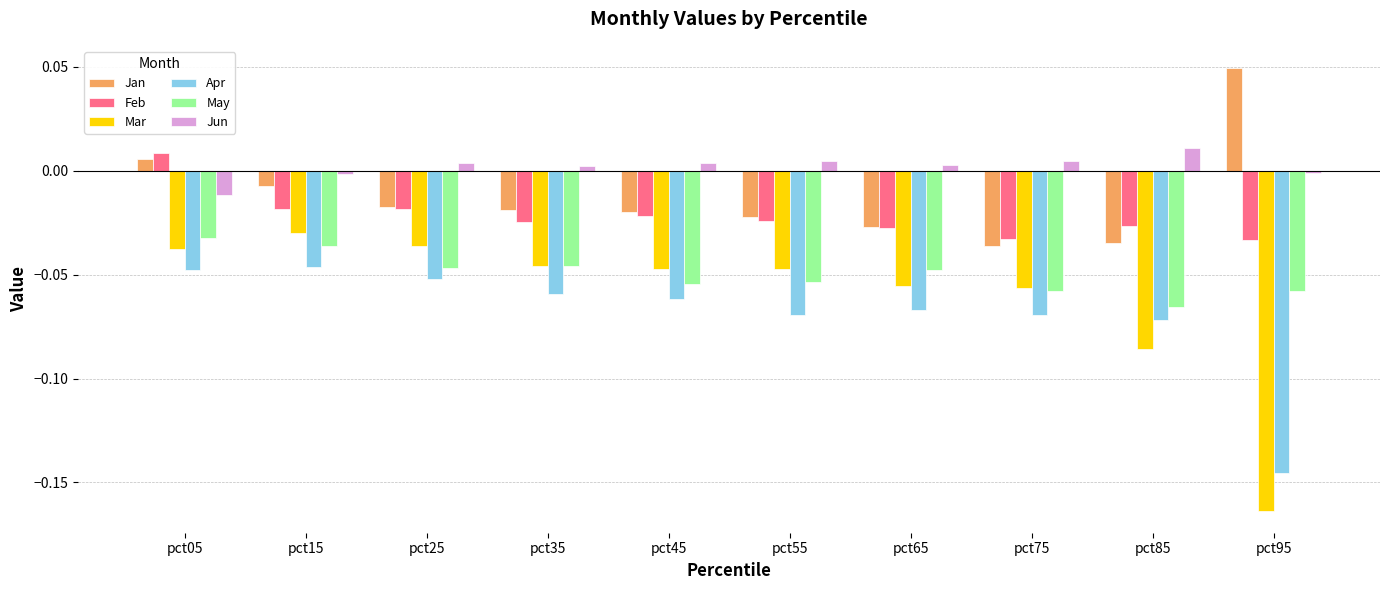

What are all the series names shown in the legend?

Jan, Feb, Mar, Apr, May, Jun